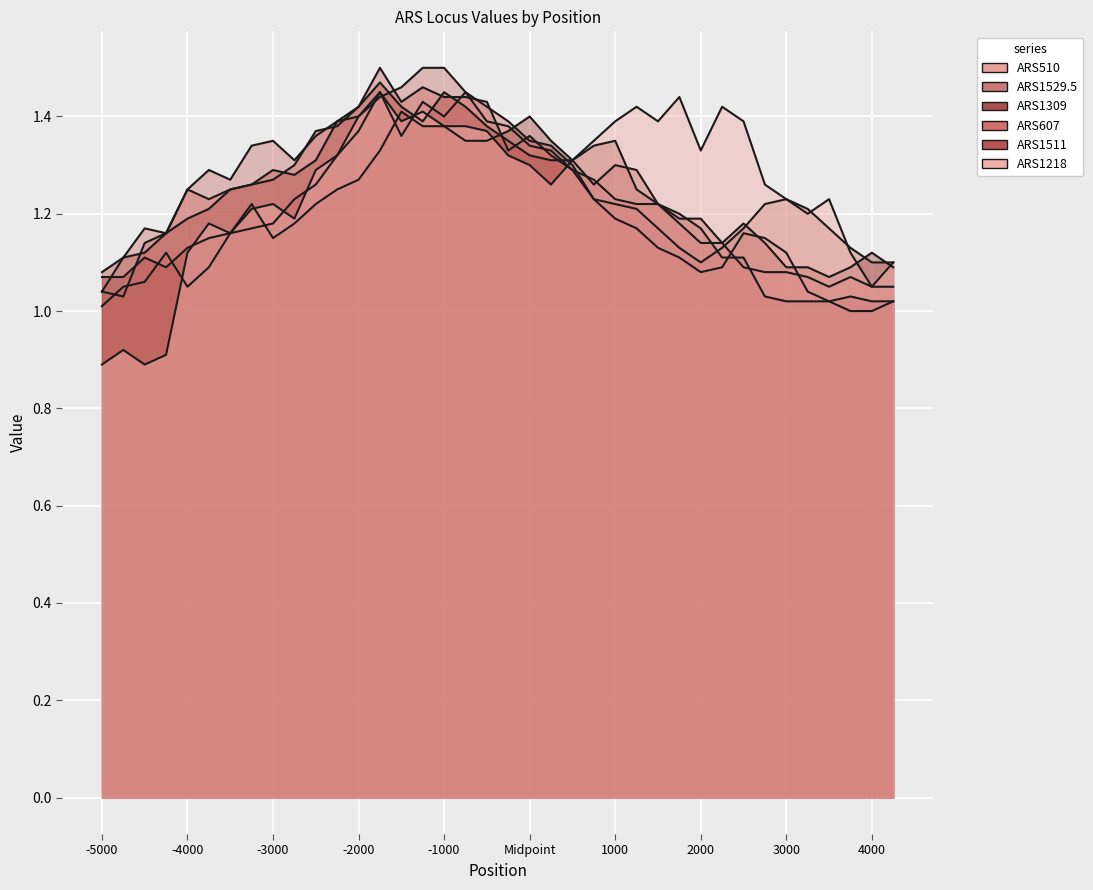

What is the label of the 35th point from the left?

3500